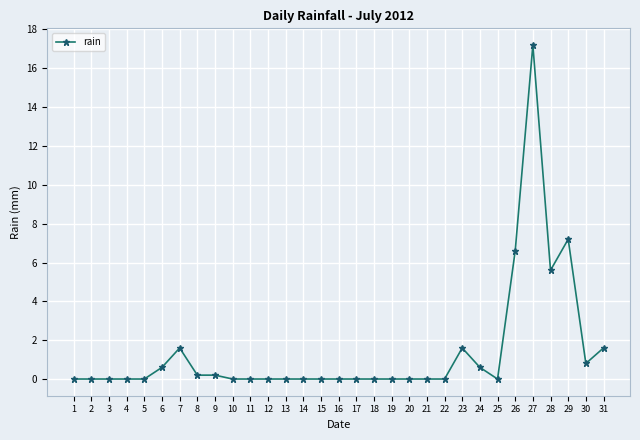

Which has a higher value, 27 or 29?

27